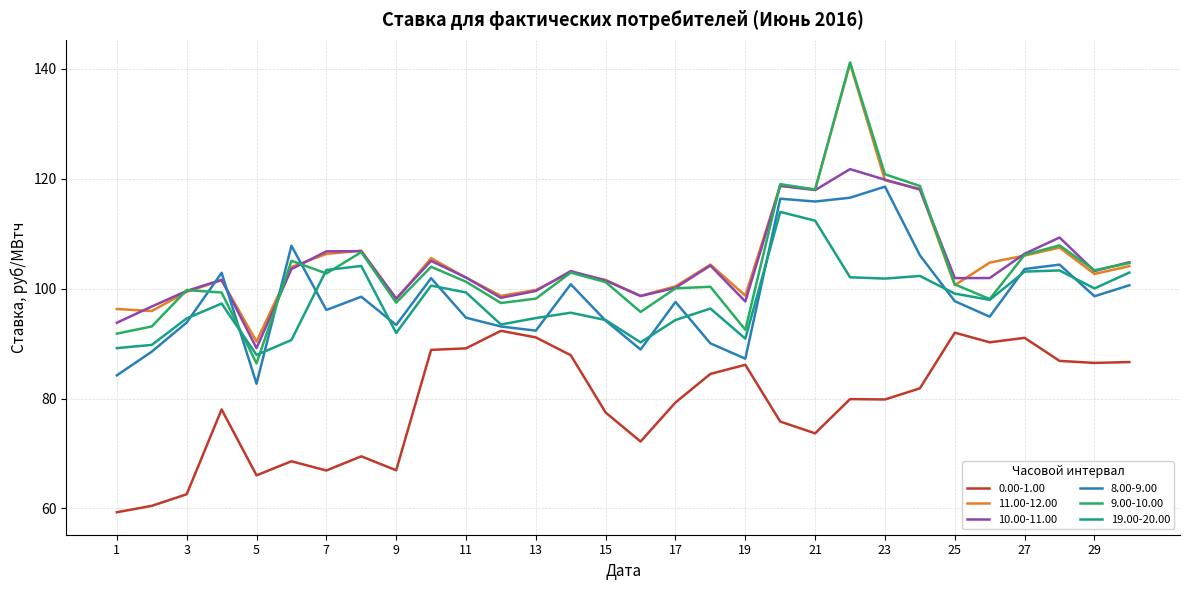

True or false: 8.00-9.00 and 0.00-1.00 intersect in this chart.

False